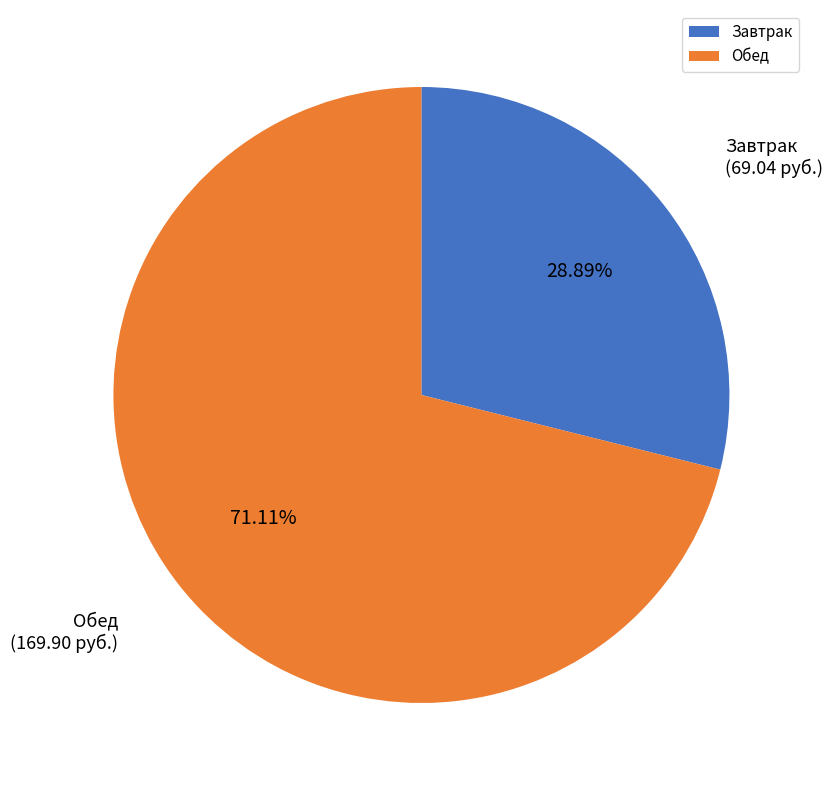

Is there a majority slice in this chart?

Yes